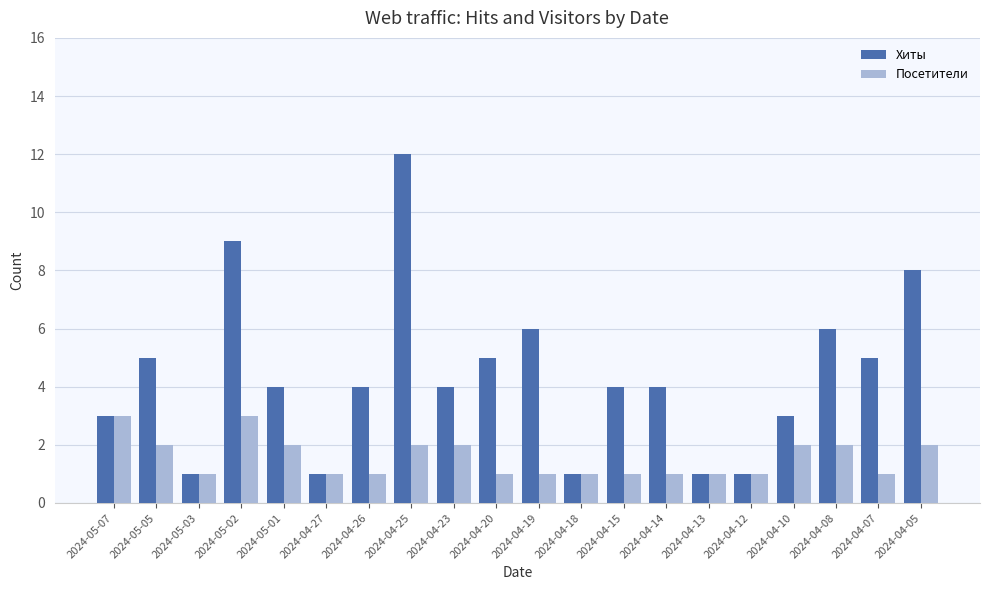

What is the total value across all series at 2024-05-07?

6